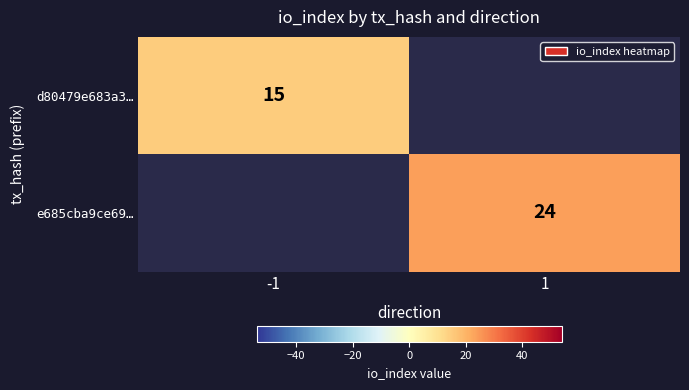

Count the number of categories in the chart.

2